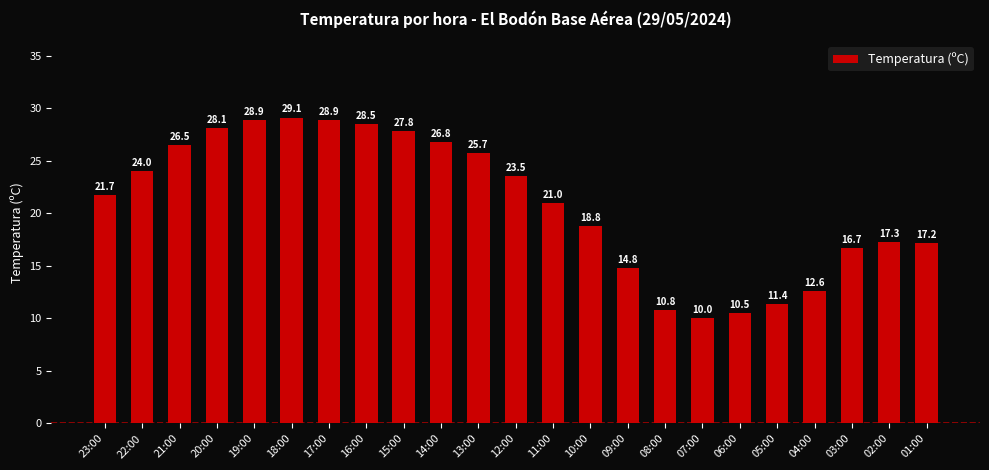

Which label corresponds to the largest value in the chart?

18:00